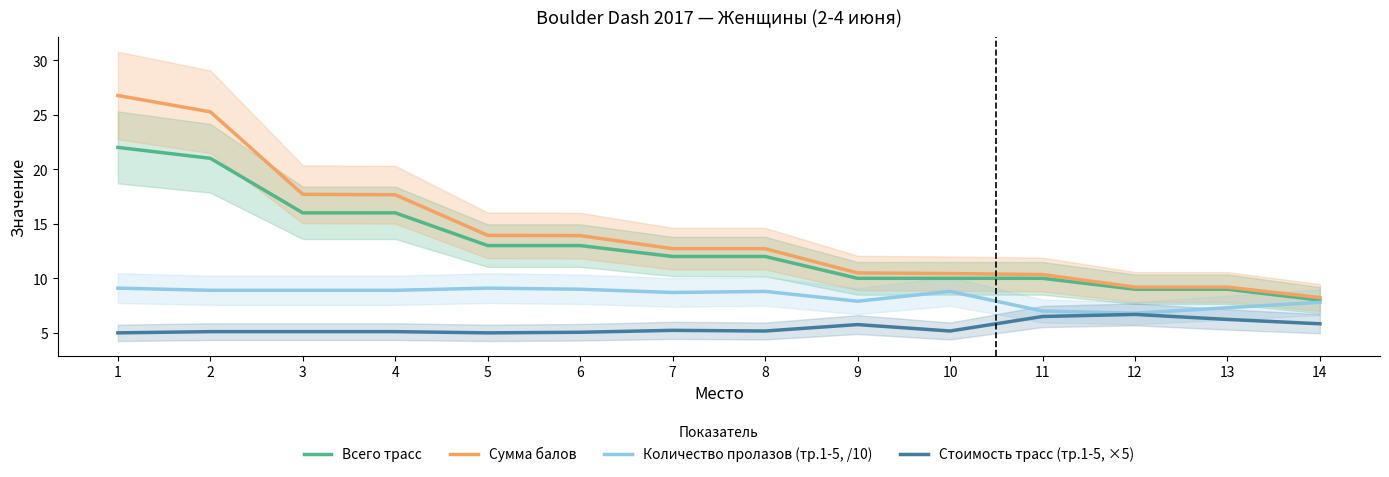

Where is Количество пролазов (тр.1-5, /10) nearest to the value 7?

11